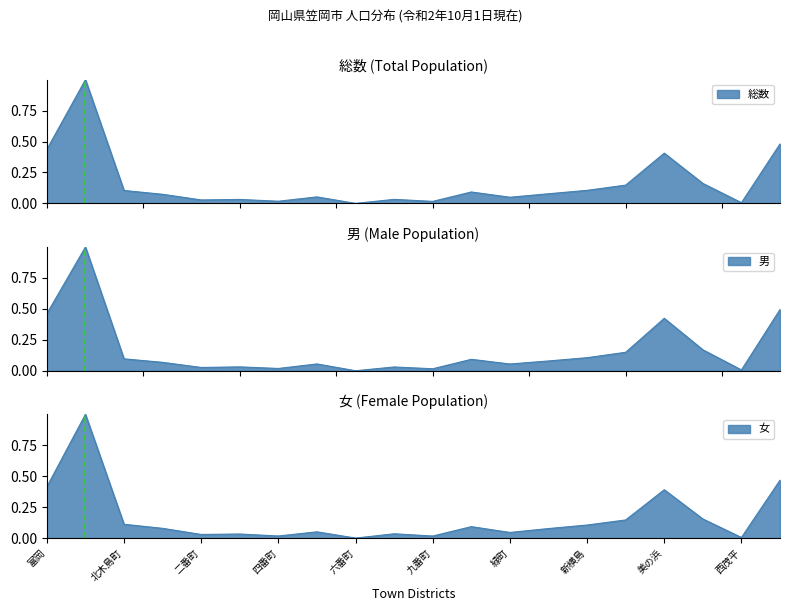

Between 三番町 and 北木島町, which is larger?

北木島町